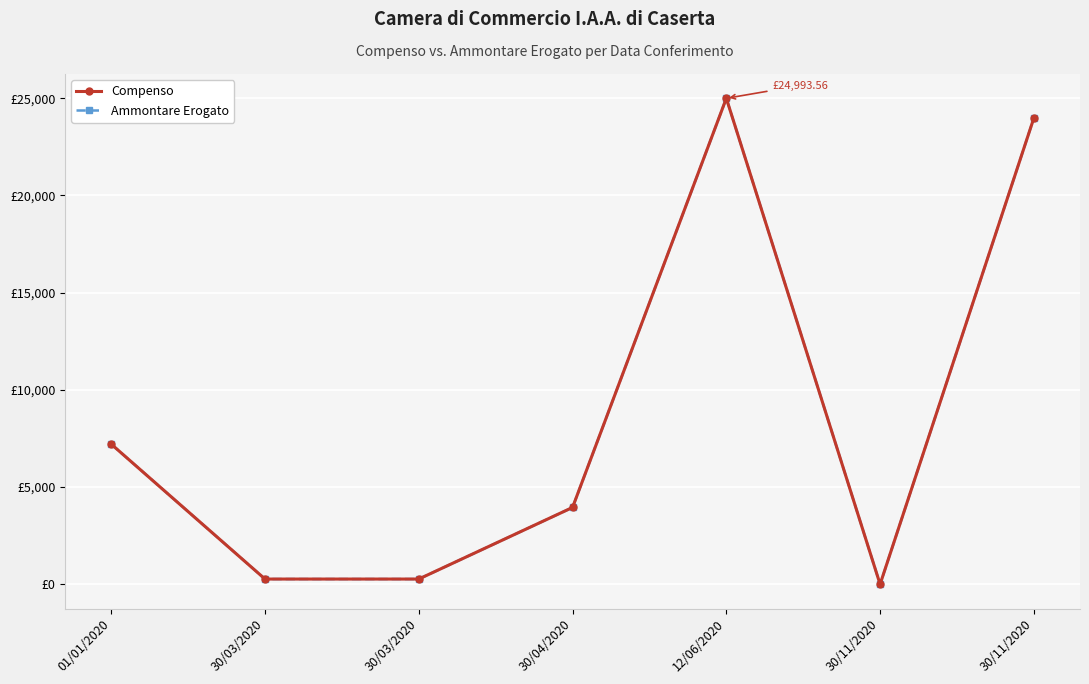

Reading left to right, extract all data points from this chart.

Compenso: 01/01/2020=7207.9	30/03/2020=270.0	30/03/2020=270.0	30/04/2020=3952.0	12/06/2020=24993.6	30/11/2020=1.0	30/11/2020=23980.3
Ammontare Erogato: 01/01/2020=7207.9	30/03/2020=270.0	30/03/2020=270.0	30/04/2020=3952.0	12/06/2020=24993.6	30/11/2020=0.0	30/11/2020=23980.3